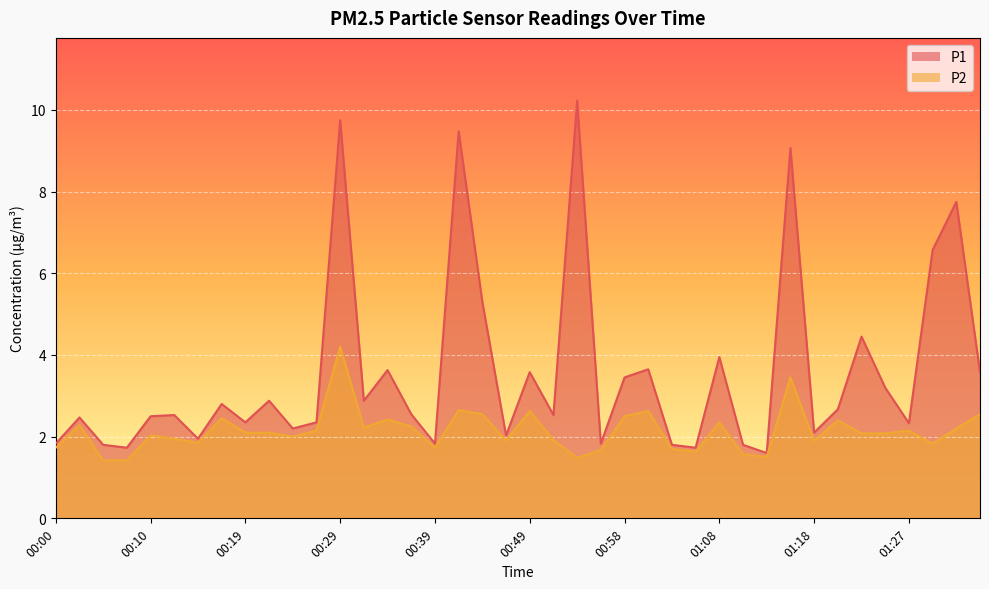

What is the value of the P1 point at the 16th from the left?

2.5